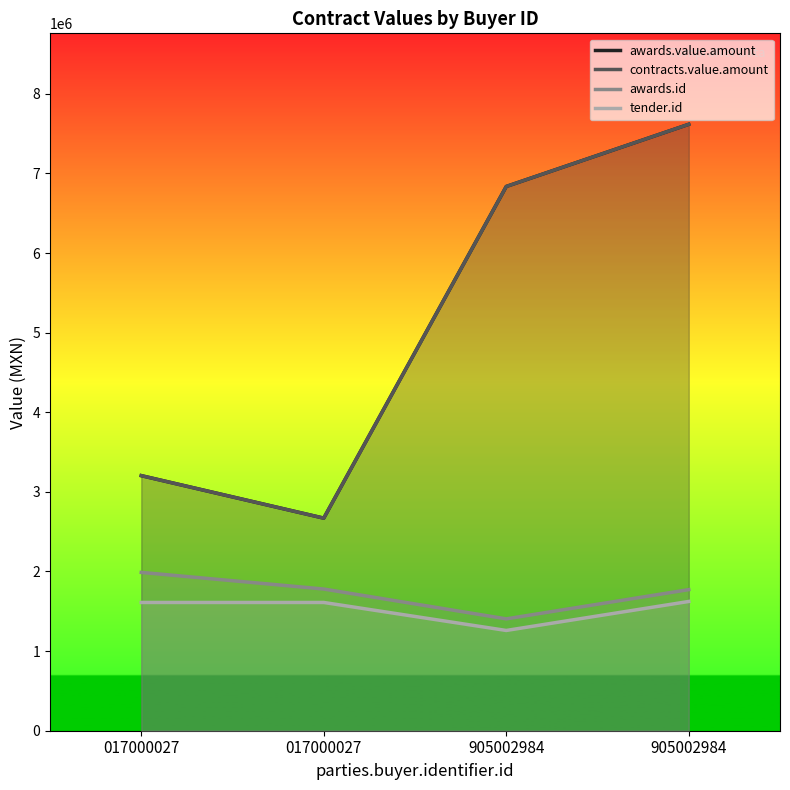

What is the difference between the awards.id values at 905002984 and 017000027?

7369.0